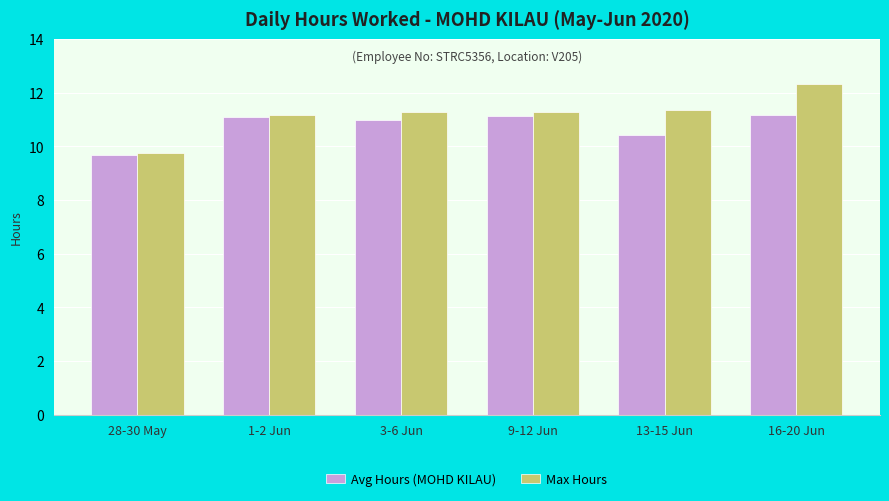

What is the highest value of the Avg Hours (MOHD KILAU) series?

11.2